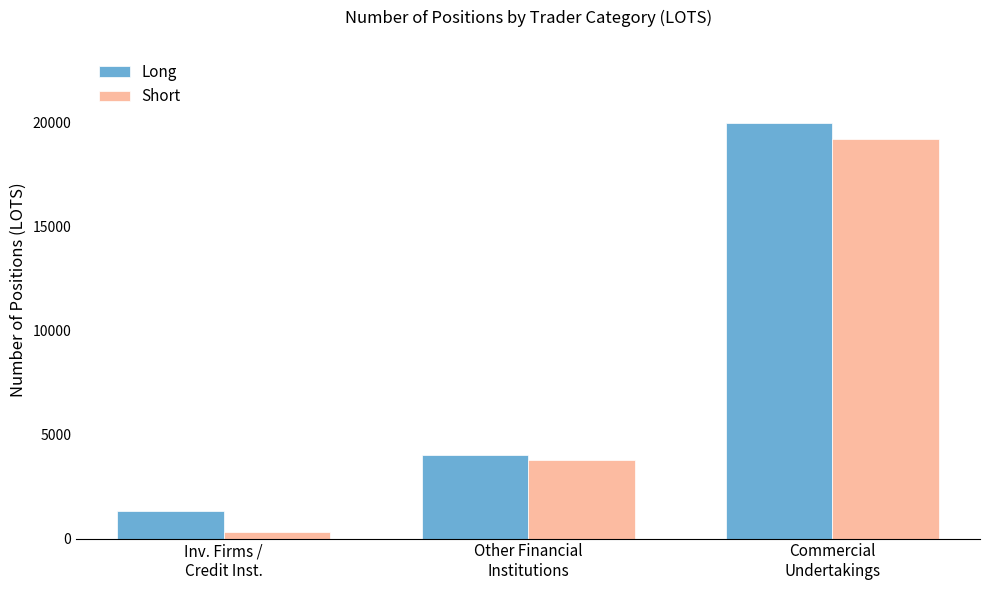

Does the chart contain stacked bars?

No